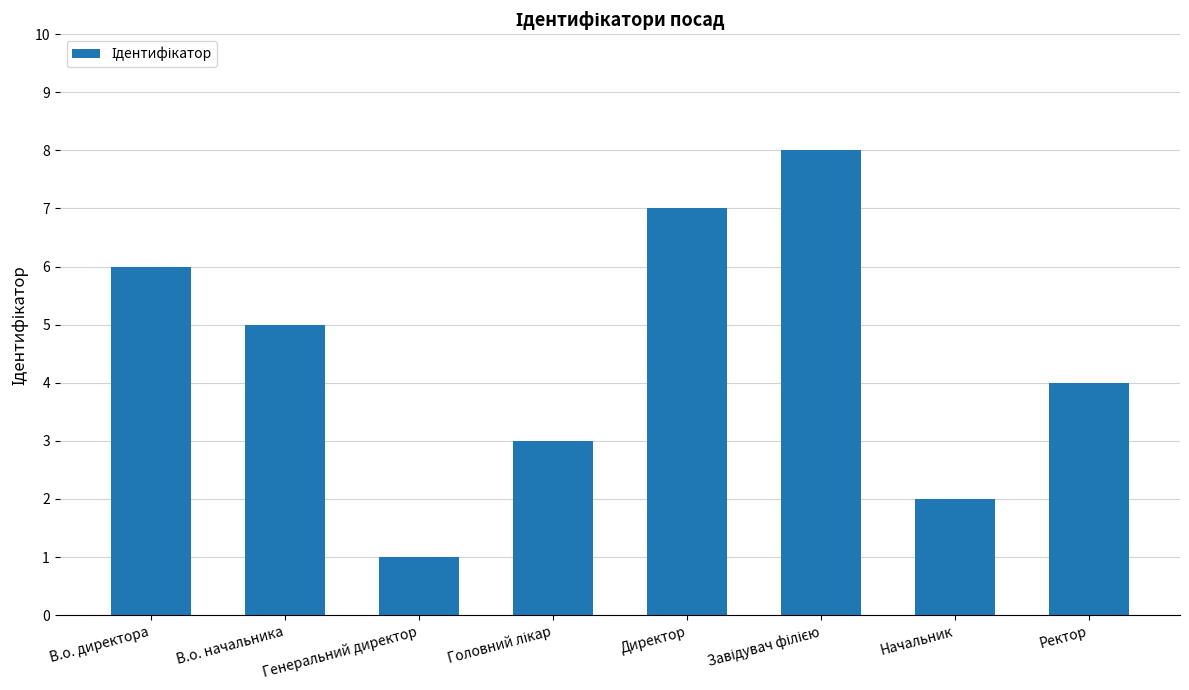

The value at Генеральний директор is 1. True or false?

True